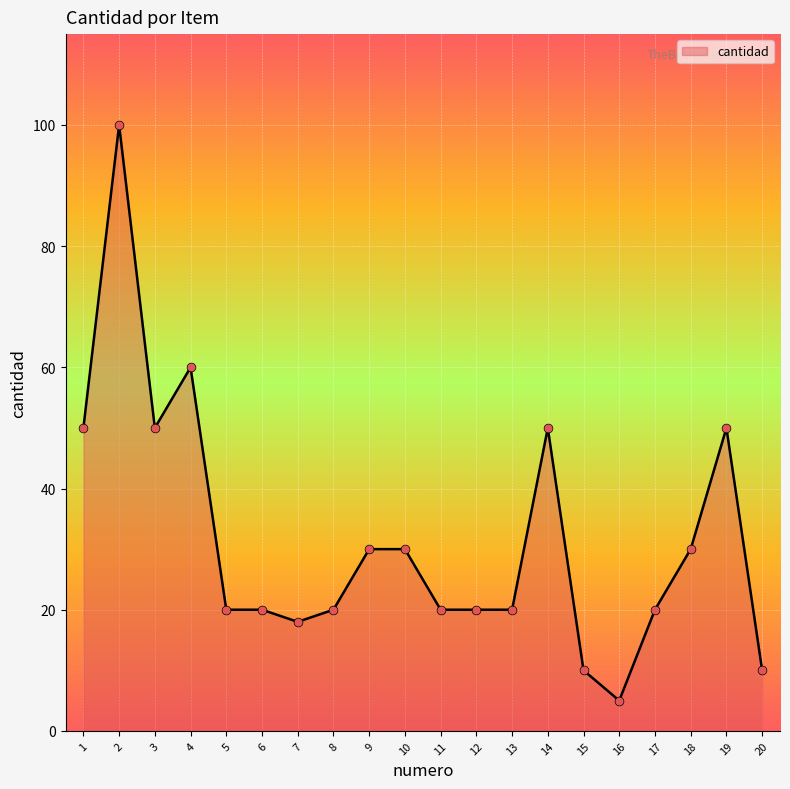

What is the change in value from 18 to 20?

-20